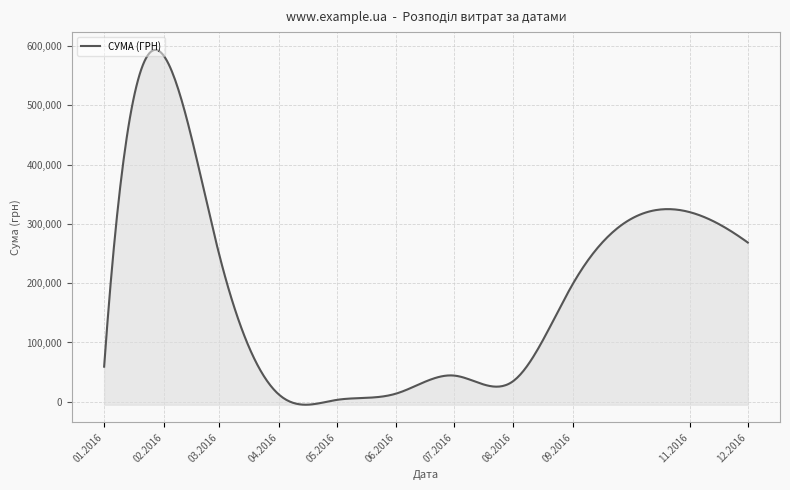

What is the difference between the maximum and minimum values?

598290.0